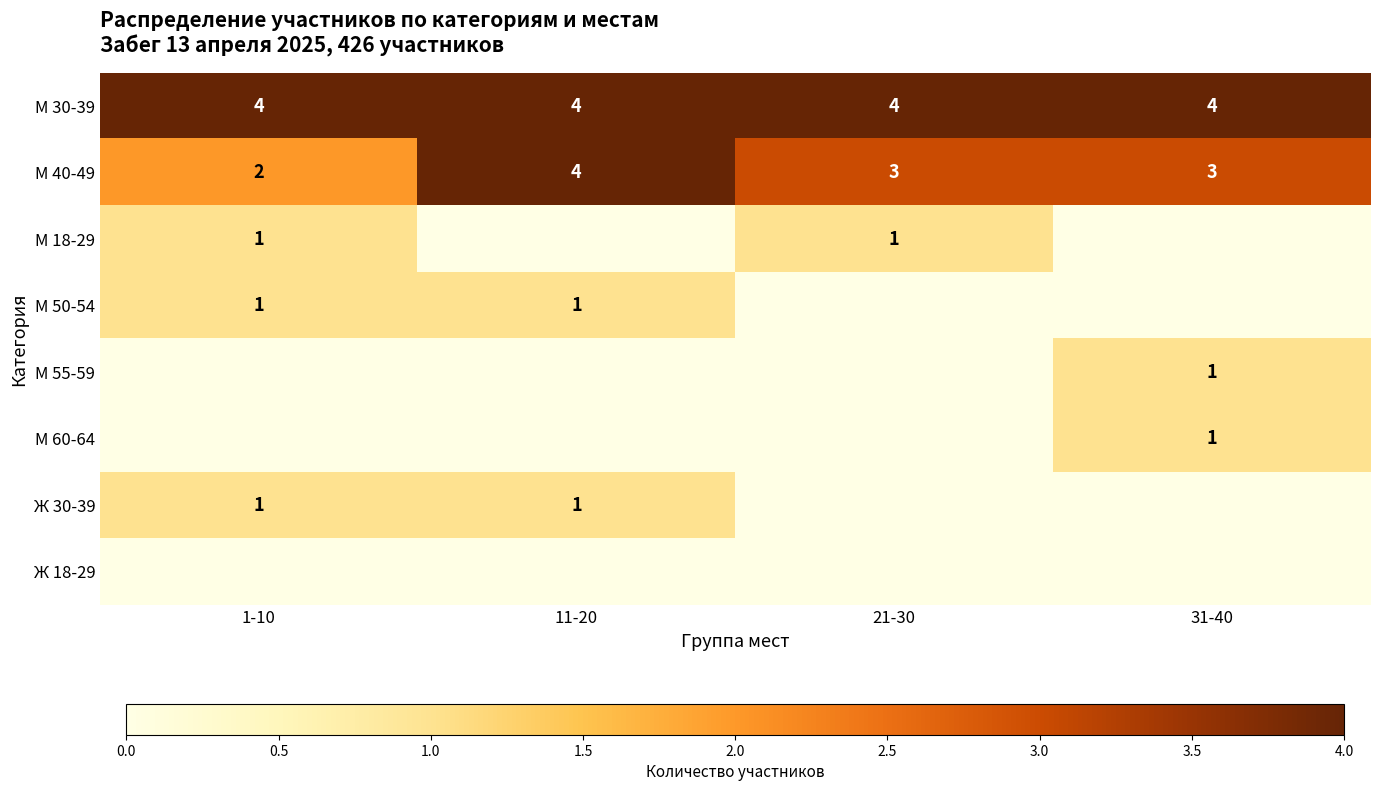

The М 30-39 series shows 4 at 1-10. True or false?

True